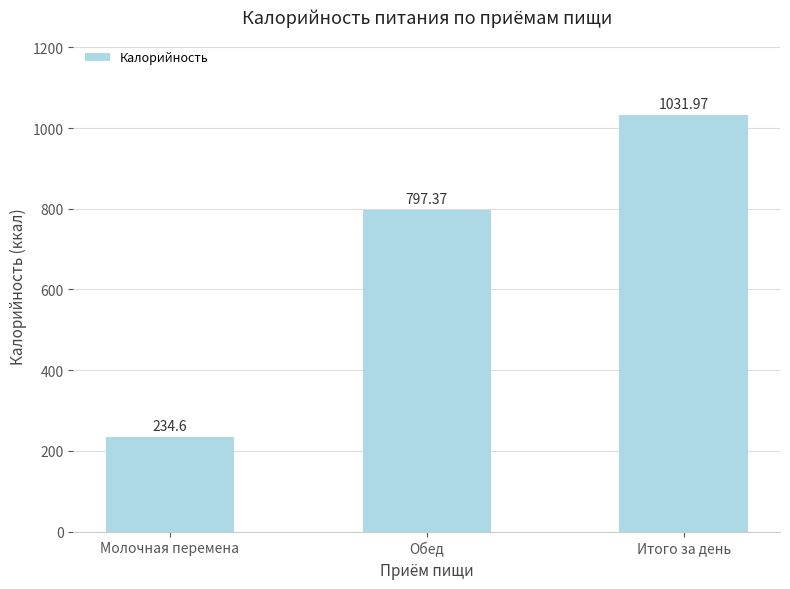

Rank the categories by value from lowest to highest.

Молочная перемена, Обед, Итого за день